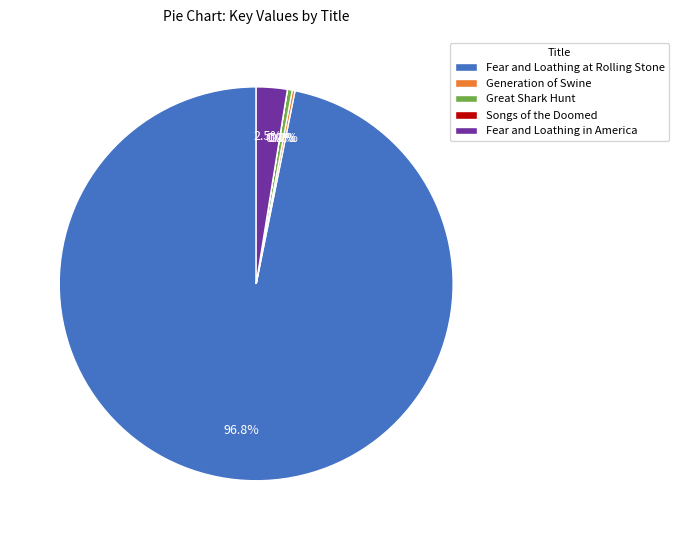

What portion of the pie excludes Great Shark Hunt?

99.6%